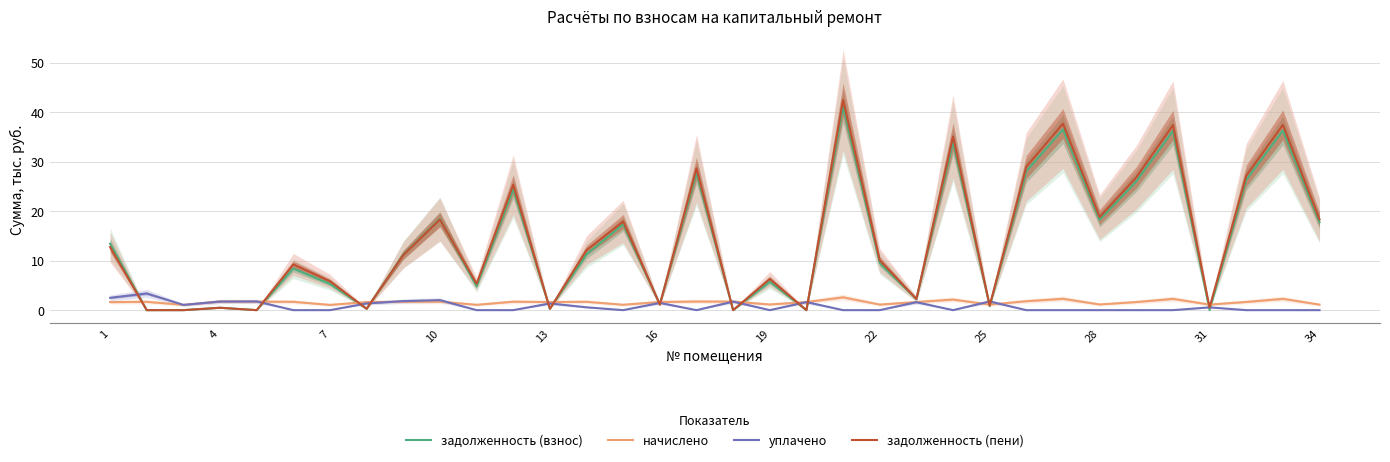

True or false: уплачено and задолженность (взнос) cross at least once.

True